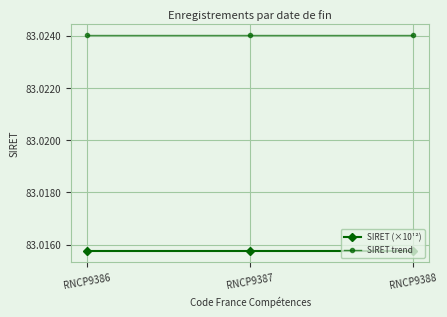

Is the value of SIRET (×10¹²) at RNCP9387 greater than the value of SIRET trend at RNCP9388?

No